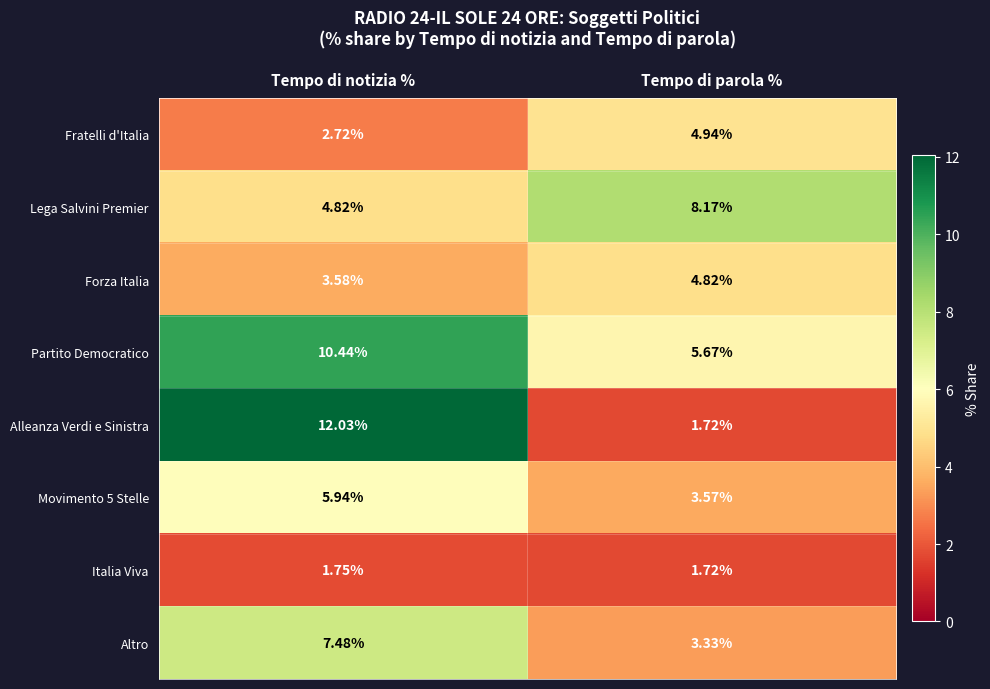

List the labels in order of Movimento 5 Stelle value, smallest first.

Tempo di parola %, Tempo di notizia %